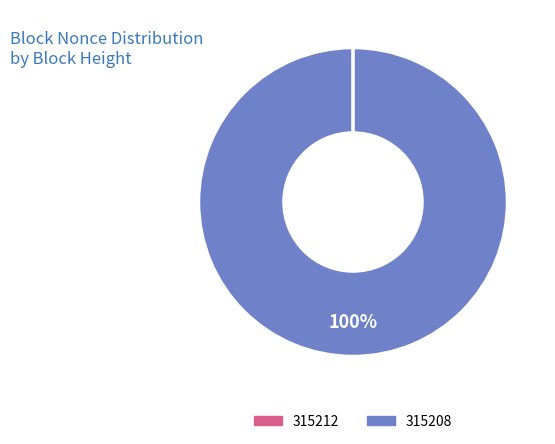

Which slice represents more than half of the pie?

315208